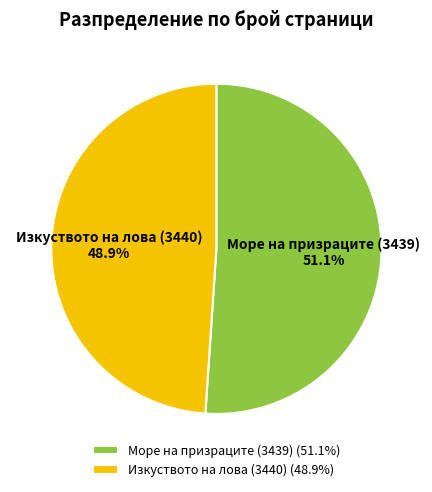

Is it true that Море на призраците (3439) is 51% of the pie?

True